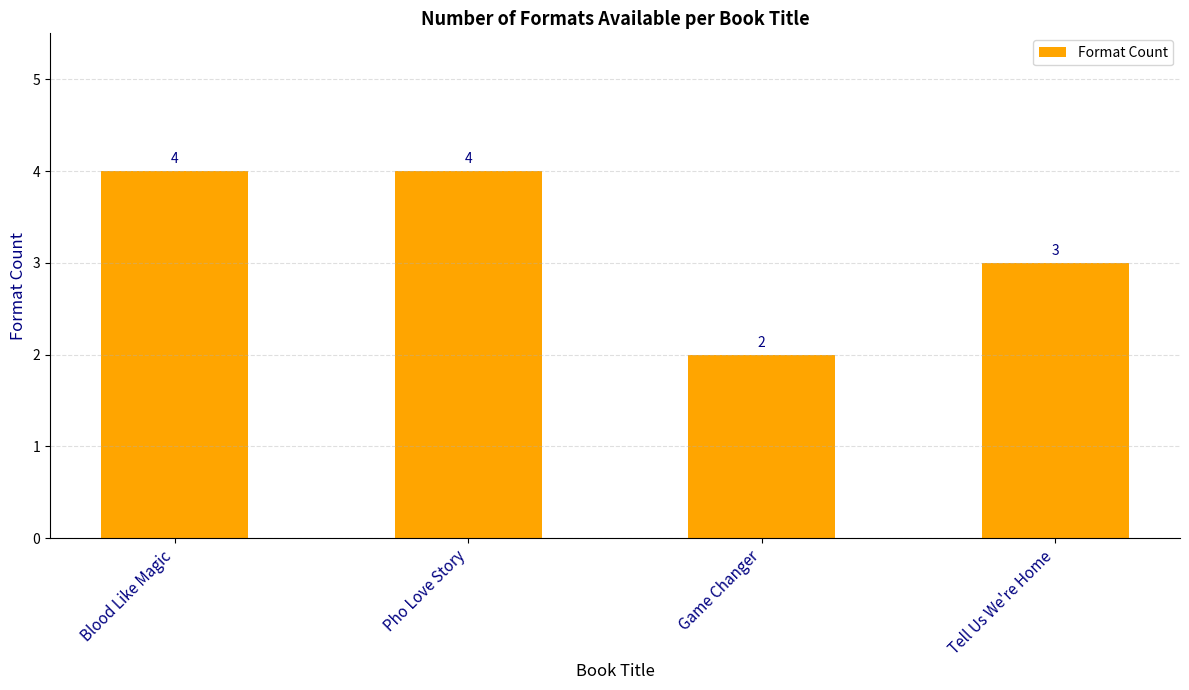

The value at Tell Us We're Home is 3. True or false?

True